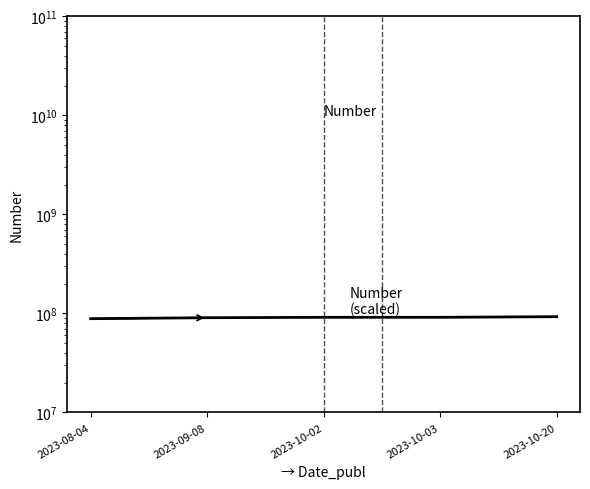

Count the number of data series in this chart.

2